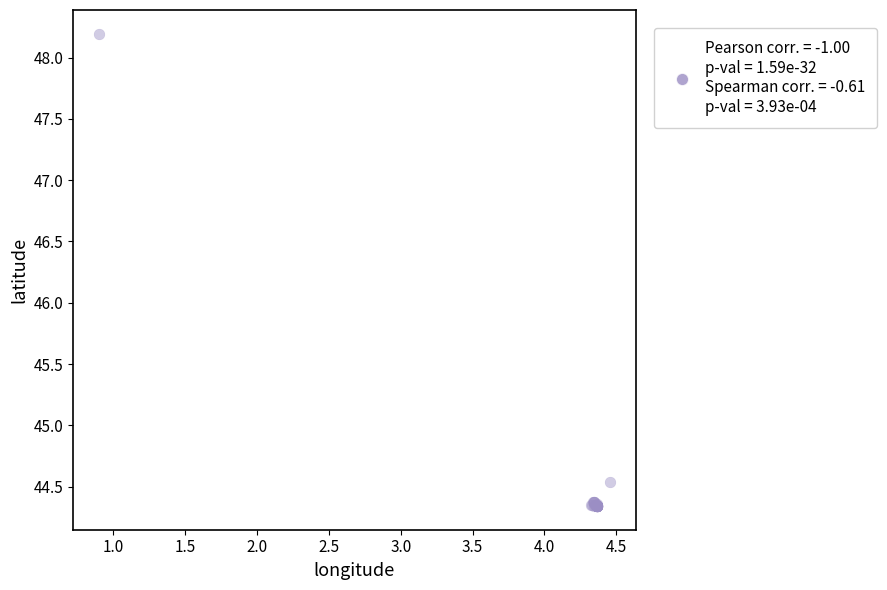

What Y value in the scatter plot is closest to 46?

44.5